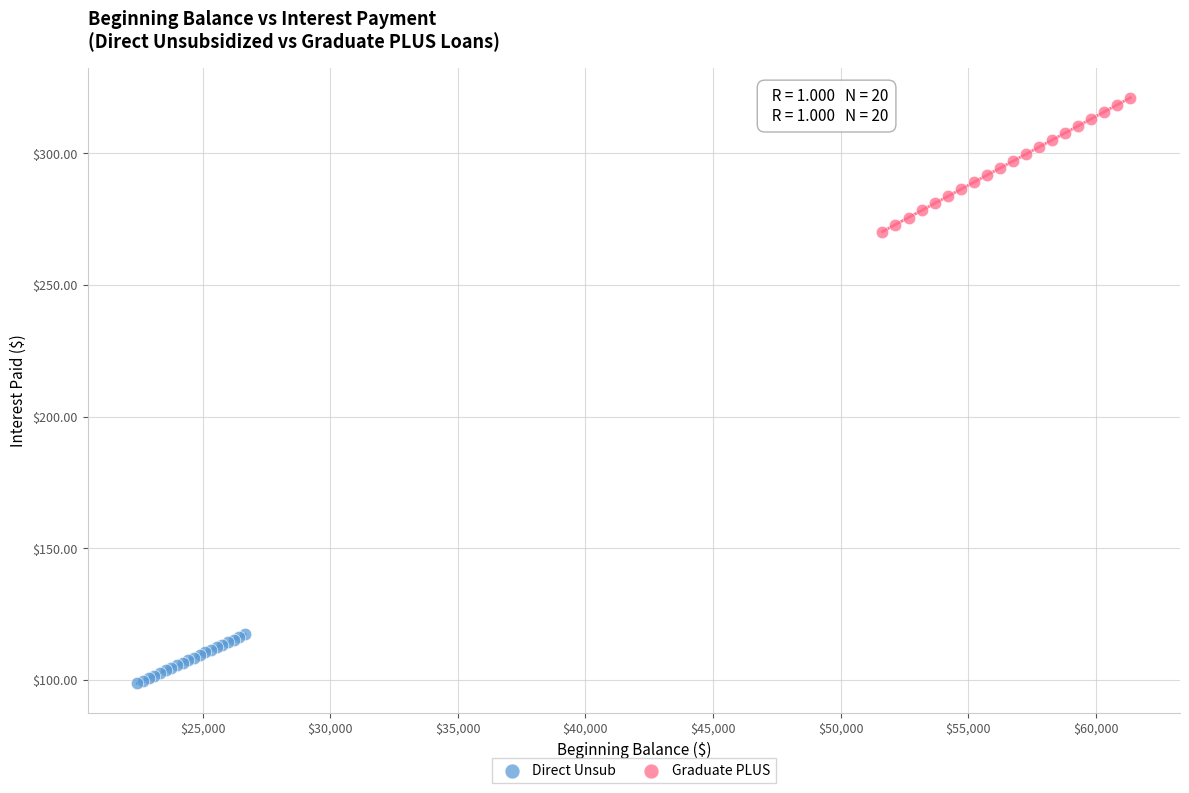

Which series contains the lowest Y value?

Direct Unsub